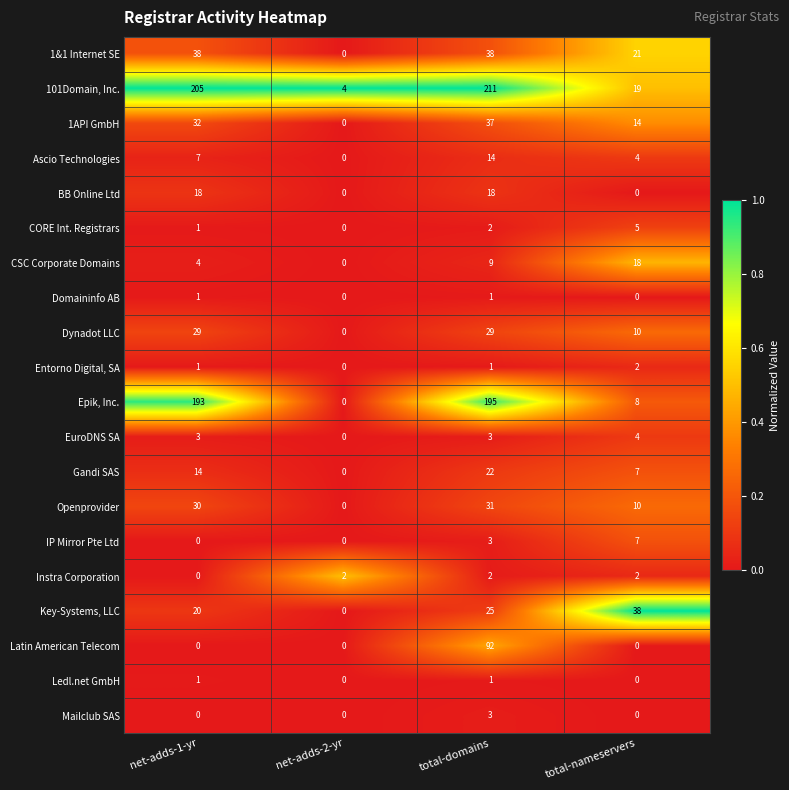

Which series changed the most between total-domains and total-nameservers?

101Domain, Inc.